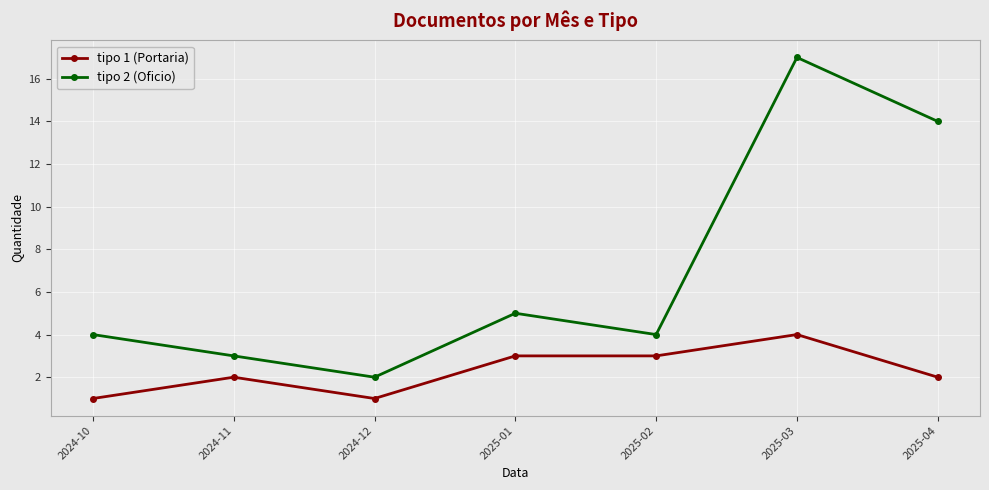

How many distinct data groups are displayed?

2